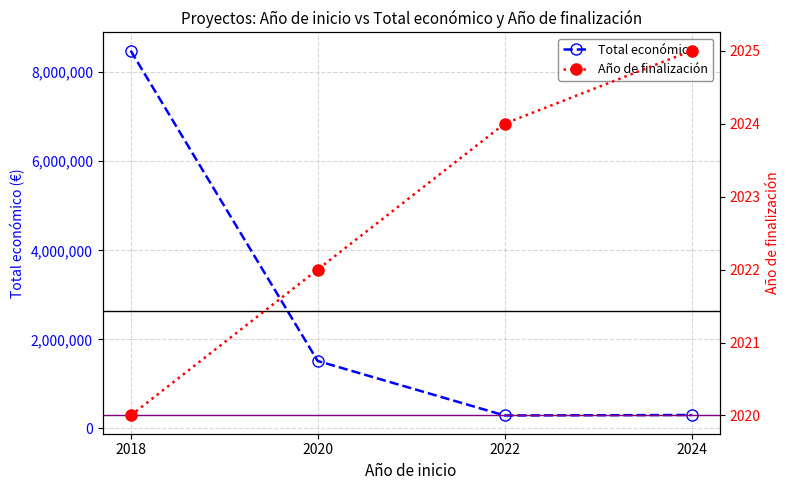

At which label does the data first exceed 1513726?

2018